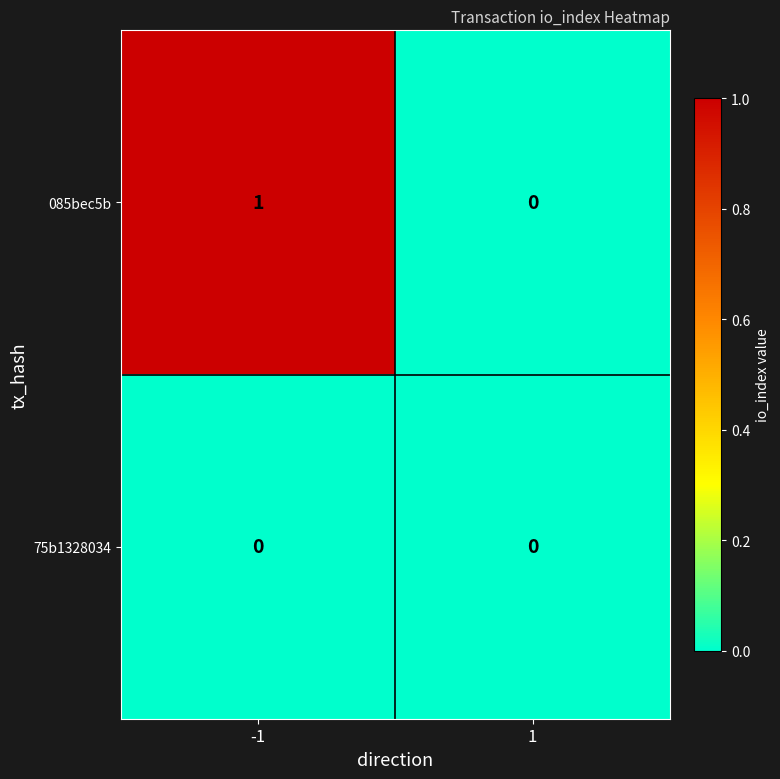

What is the total value across all series at -1?

1